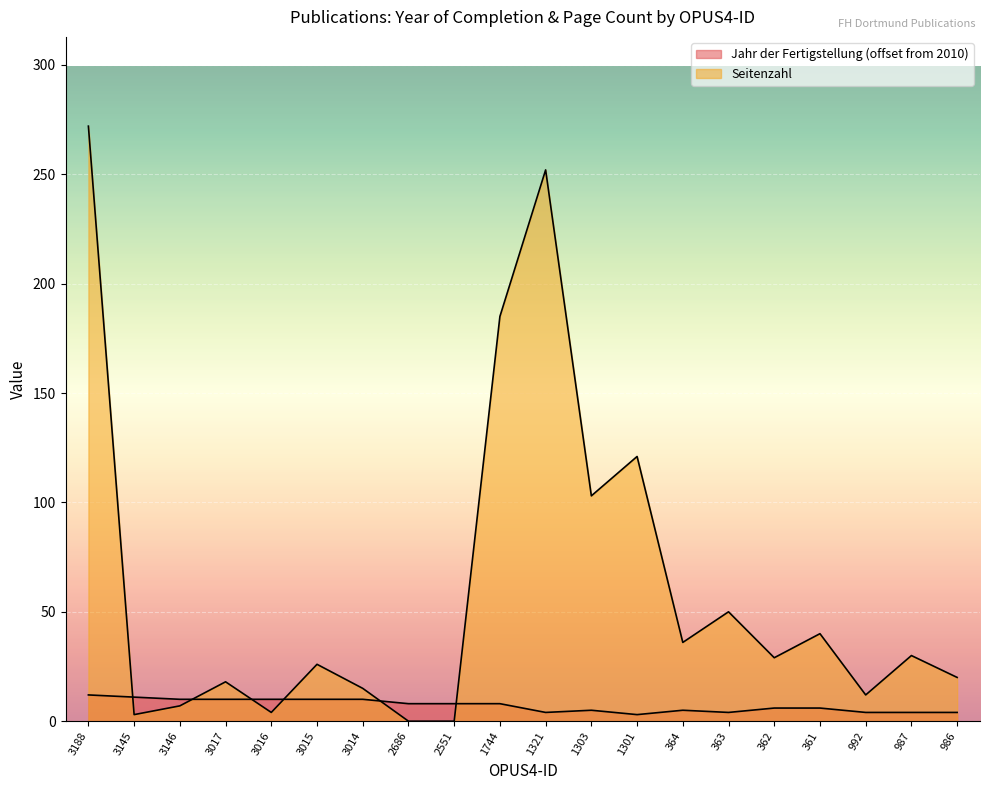

Rank the categories by Seitenzahl value from highest to lowest.

3188, 1321, 1744, 1301, 1303, 363, 361, 364, 987, 362, 3015, 986, 3017, 3014, 992, 3146, 3016, 3145, 2686, 2551